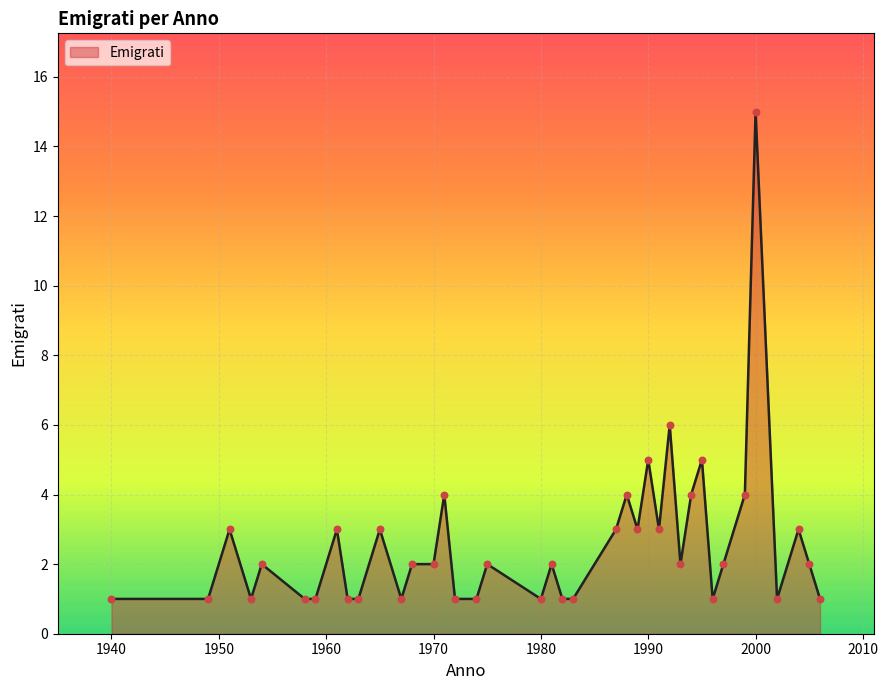

What is the difference between the maximum and minimum values?

14